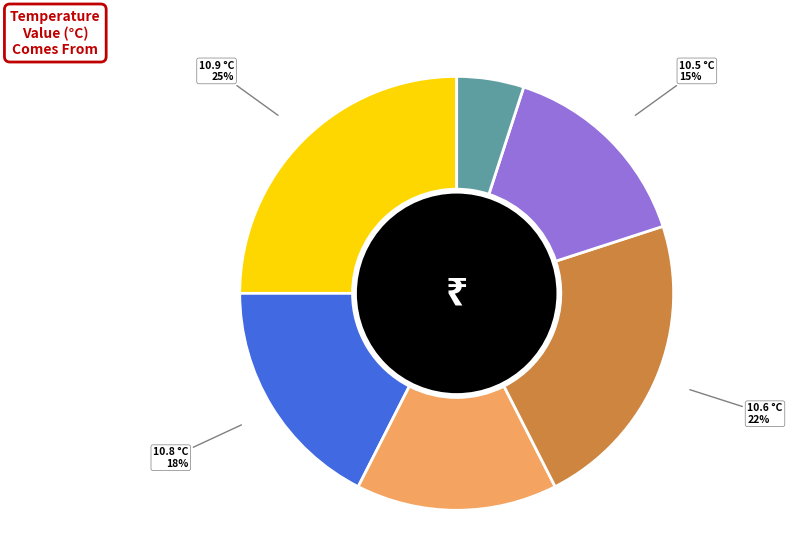

Is there any slice that represents more than half of the pie?

No